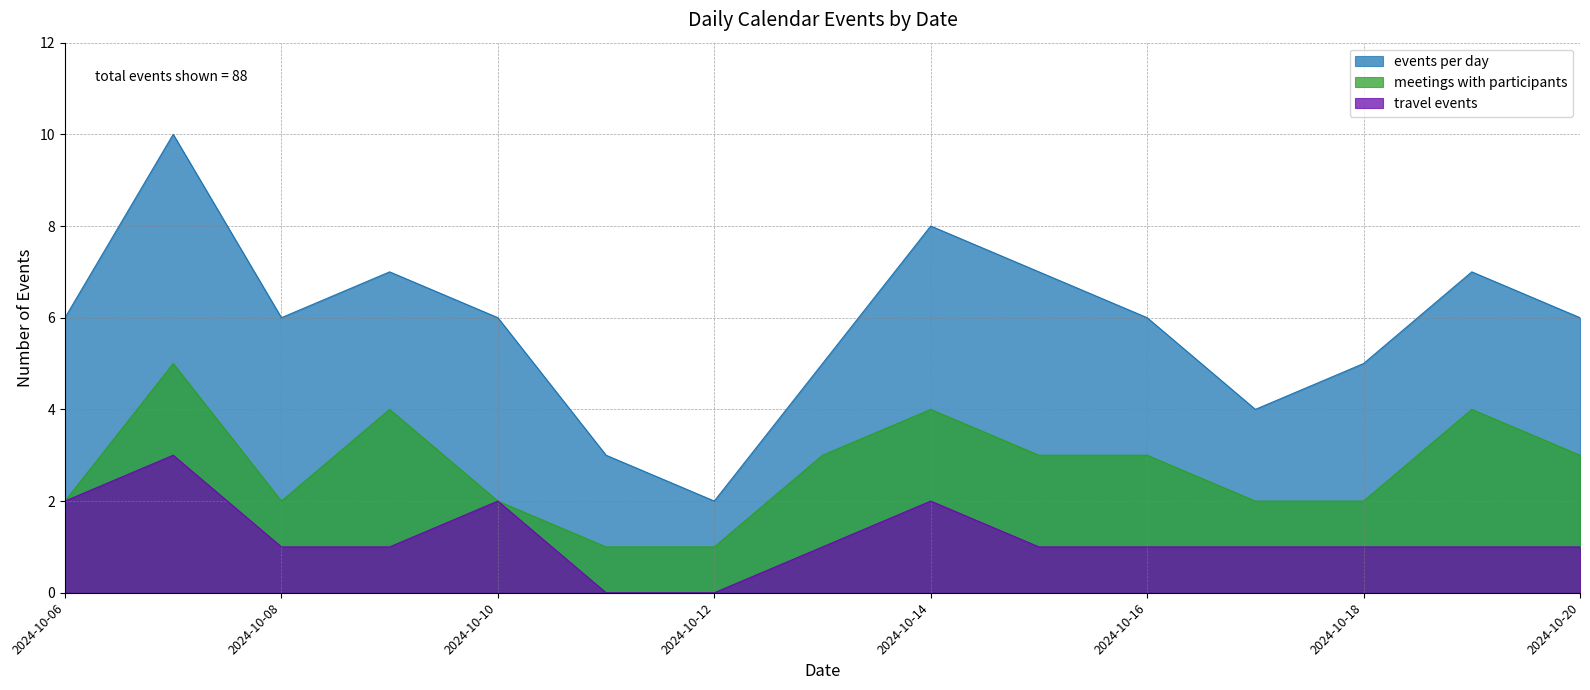

What is the difference between the maximum and minimum values in the meetings with participants series?

4